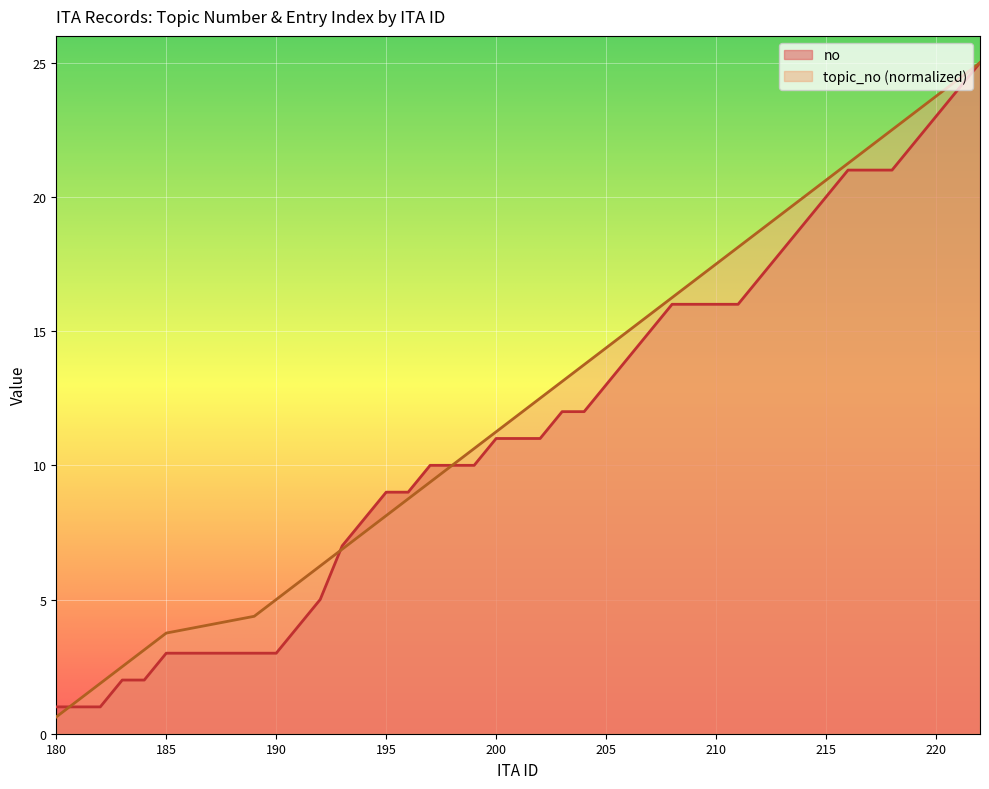

Which series has the largest total across all categories?

topic_no (normalized)